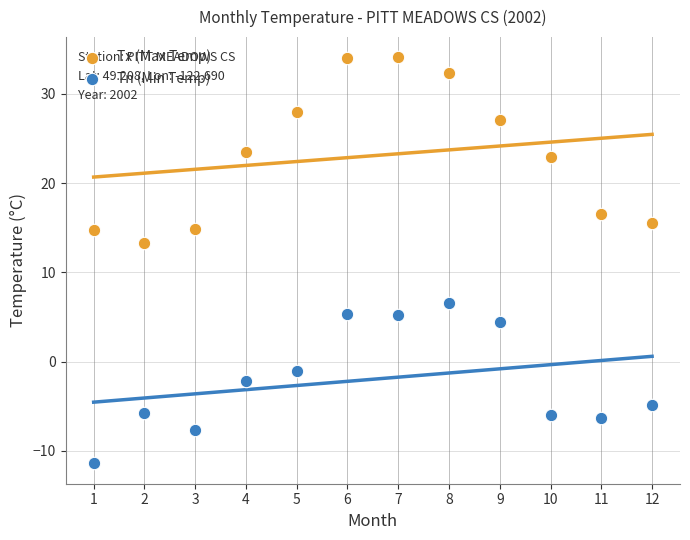

Which series contains the lowest Y value?

Tn (Min Temp)